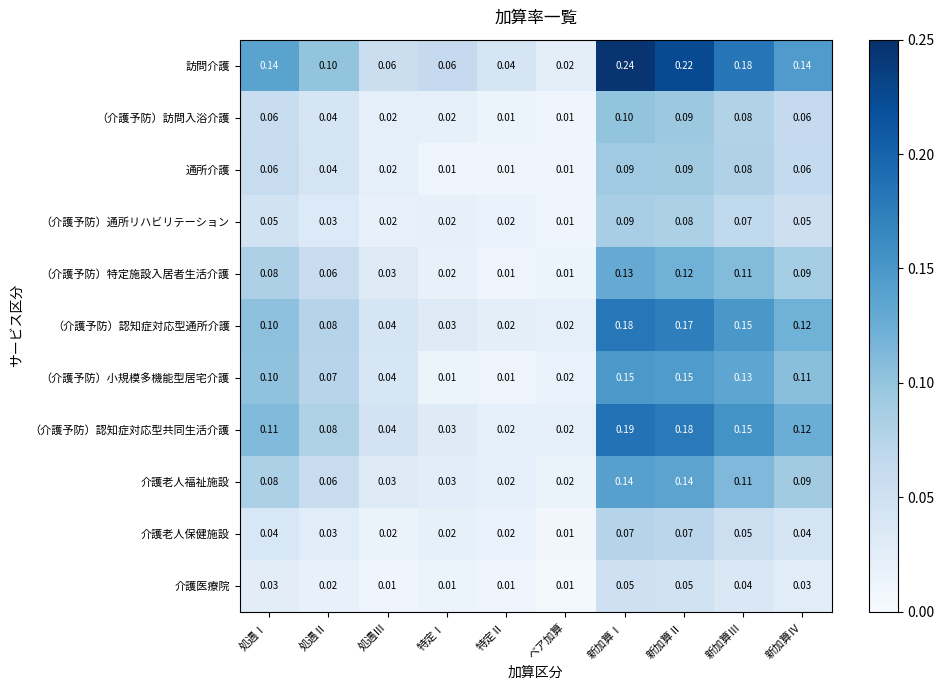

Which series has the widest spread of values?

訪問介護